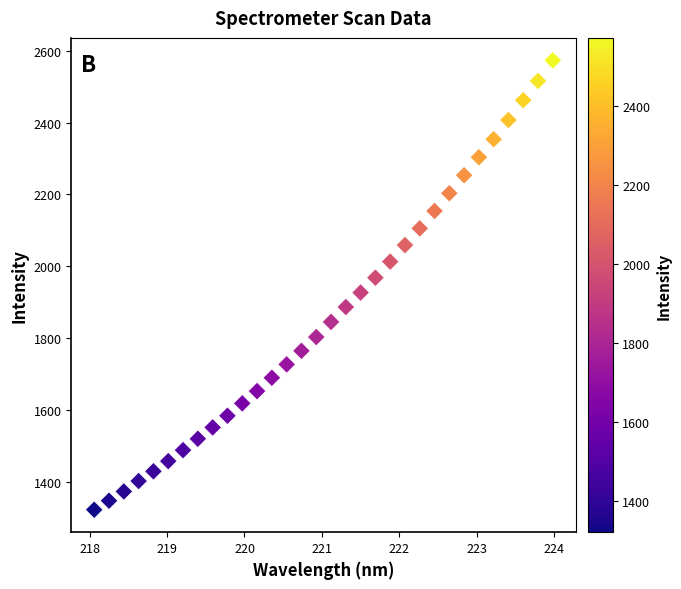

What is the range of X values (max minus min)?

5.9